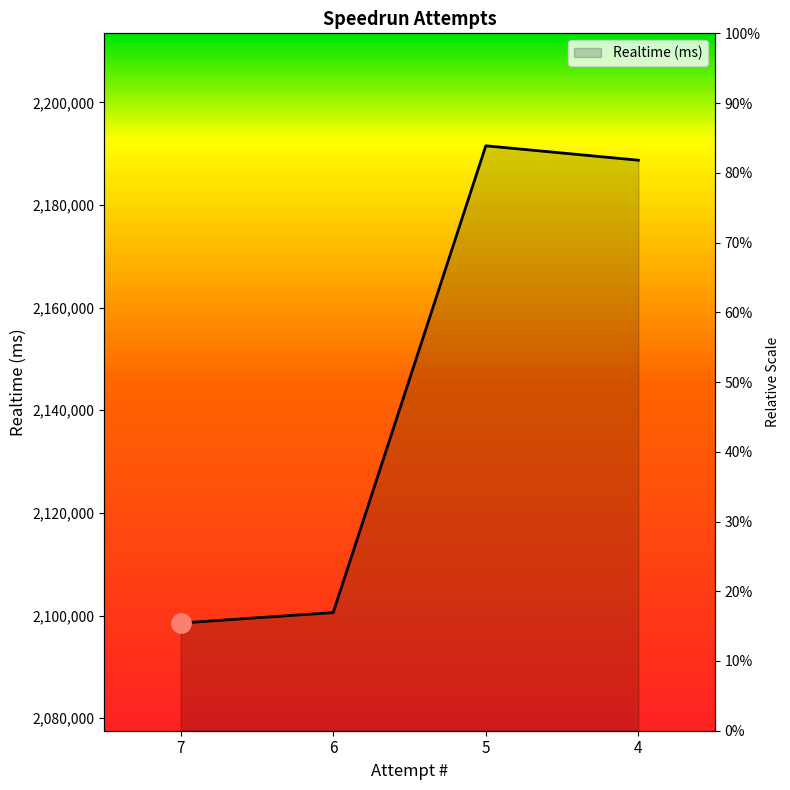

What is the sum of the values at 4 and 6?

4289305